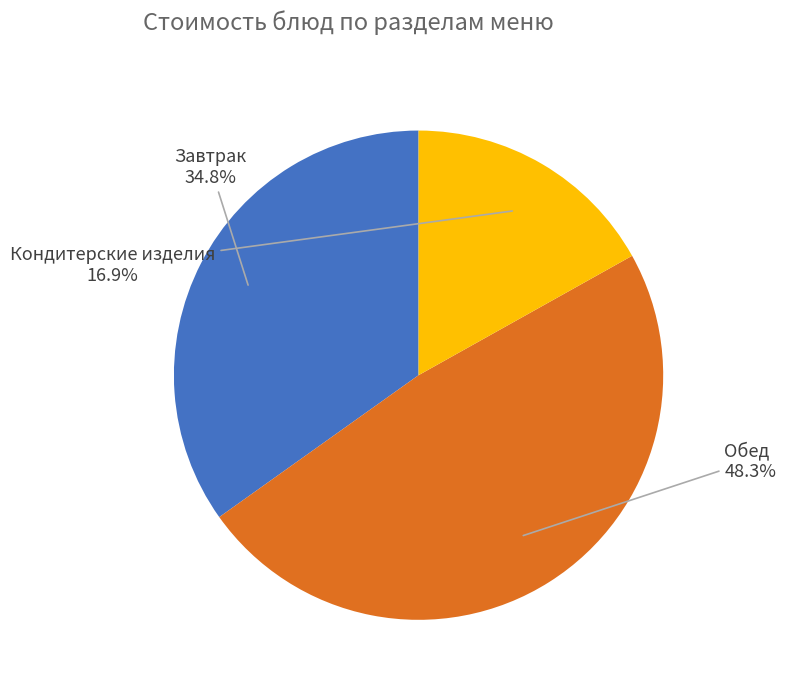

Does any single category account for the majority?

No